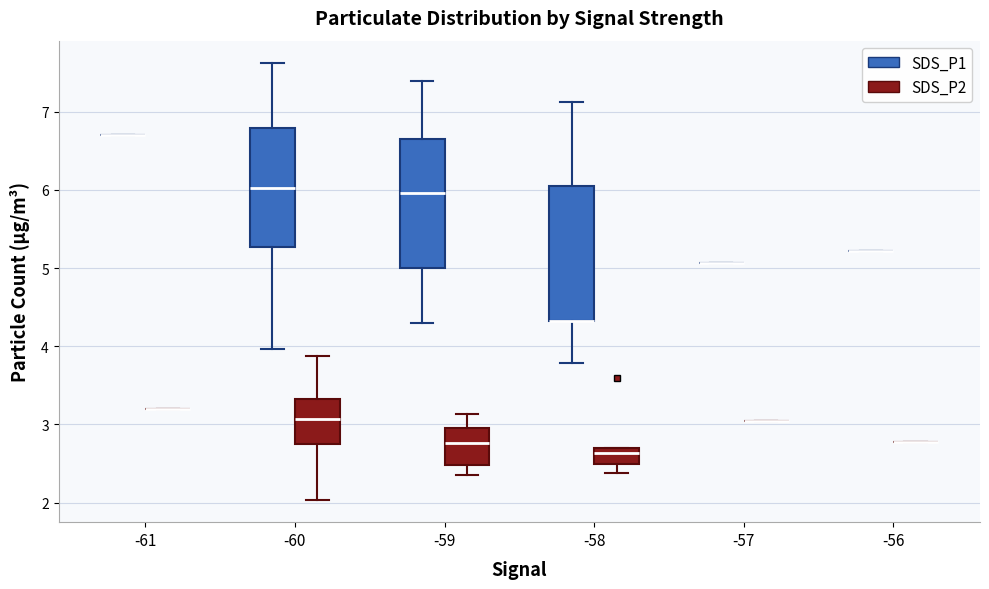

Where does the upper whisker of the box for -59 (SDS_P2) end on the y-axis? The values are not printed on the chart, so give them approximately, as read against the axis.

3.1